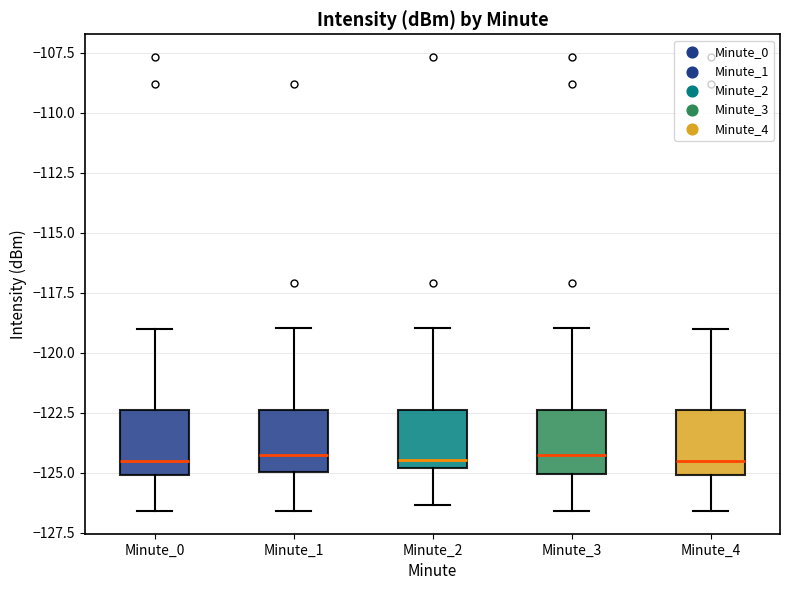

Reading left to right, read every box against the y-axis: the position of its median line, the range the box covers, and the ends of its whiskers. The values are not printed on the chart, so give them approximately, as read against the axis.

Minute_0: median -124.5, box -125.0 to -122.5, whiskers -126.5 to -119.0
Minute_1: median -124.5, box -125.0 to -122.5, whiskers -126.5 to -119.0
Minute_2: median -124.5, box -125.0 to -122.5, whiskers -126.5 to -119.0
Minute_3: median -124.5, box -125.0 to -122.5, whiskers -126.5 to -119.0
Minute_4: median -124.5, box -125.0 to -122.5, whiskers -126.5 to -119.0